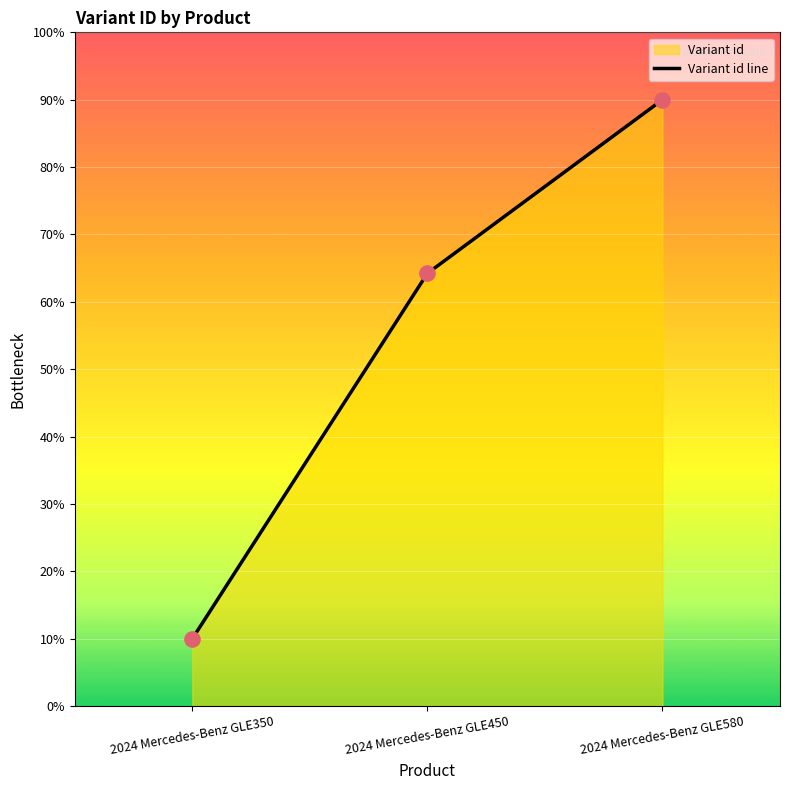

What is the change in value from 2024 Mercedes-Benz GLE450 to 2024 Mercedes-Benz GLE580?

+25.8